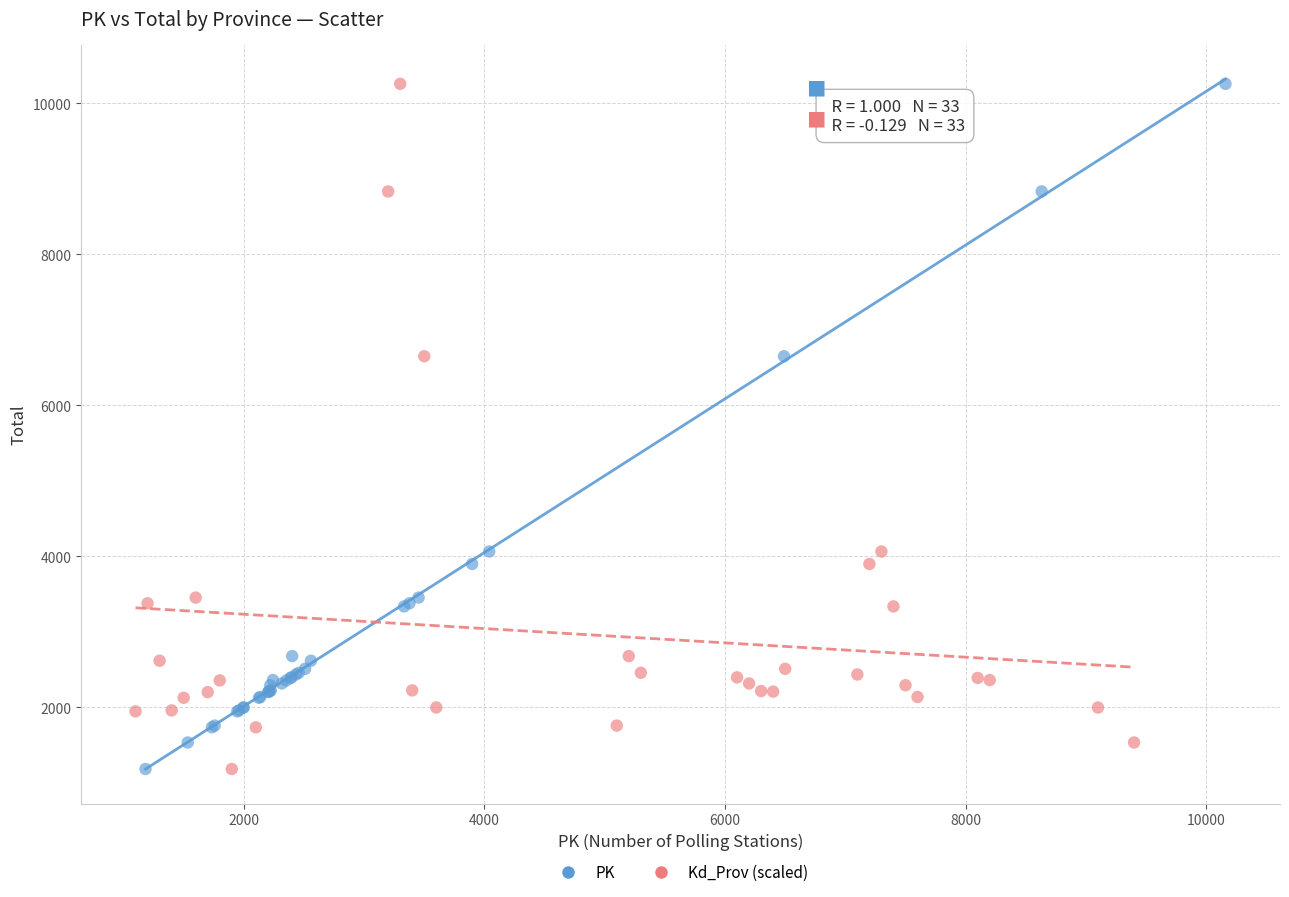

What are all the series names shown in the legend?

PK, Kd_Prov (scaled)